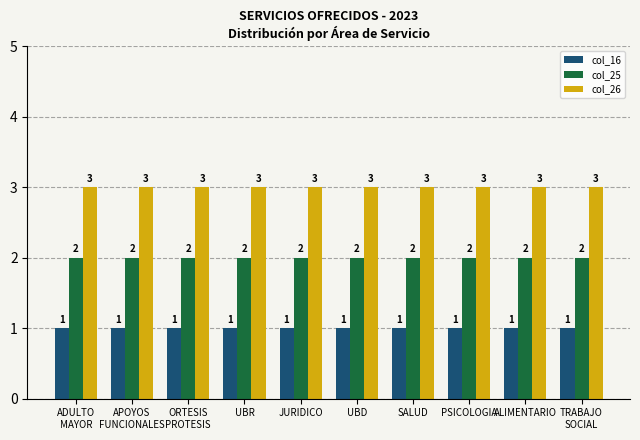

What is the maximum value shown in the chart?

3